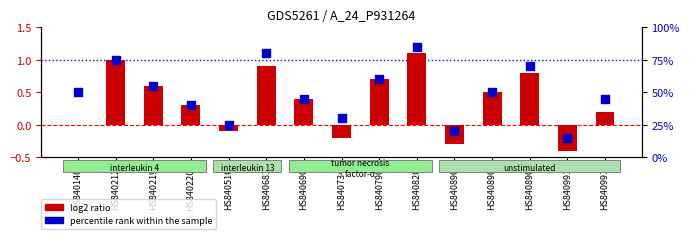

Which series contains the lowest Y value?

log2 ratio